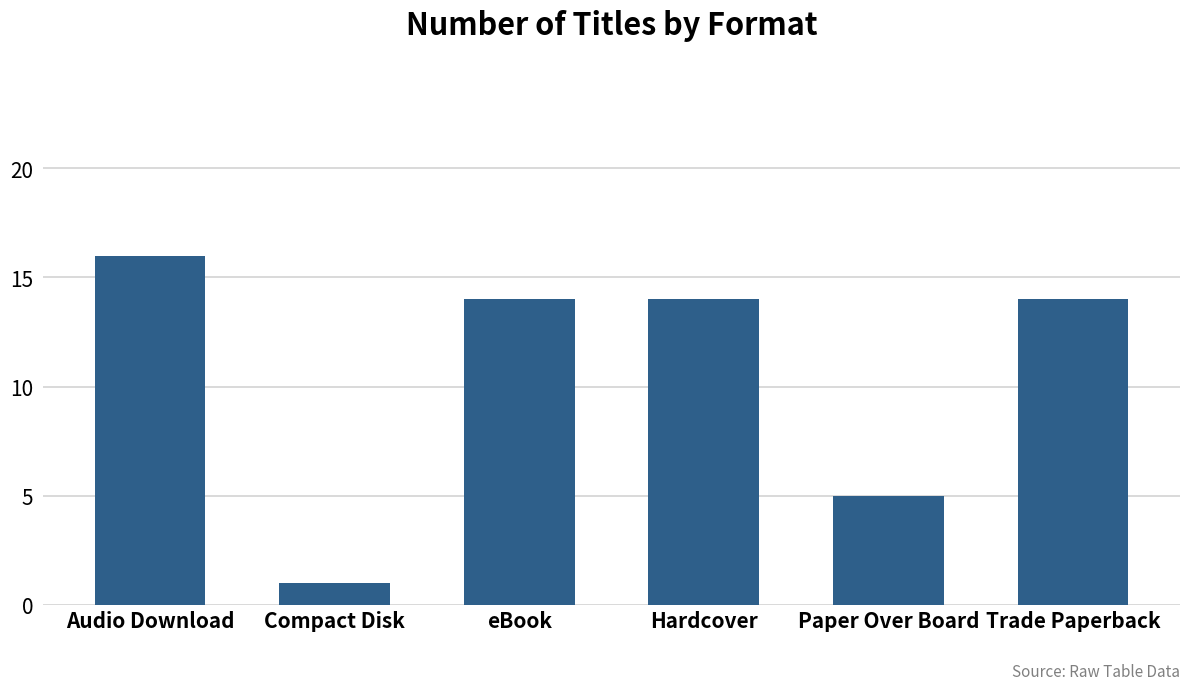

True or false: the data shows 7 at eBook.

False